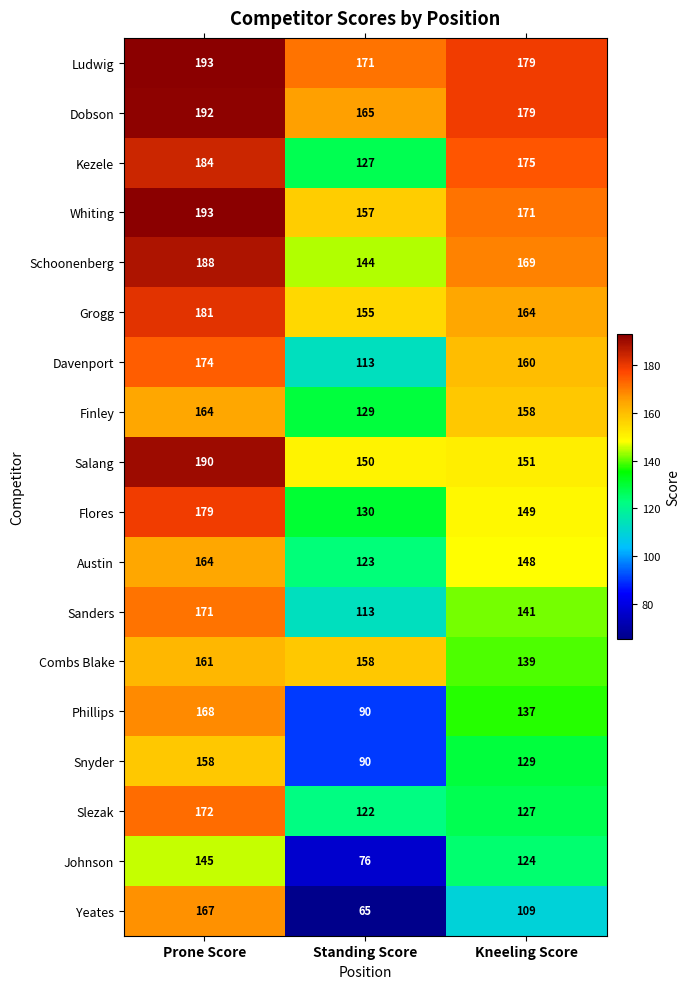

Count the number of categories in the chart.

3